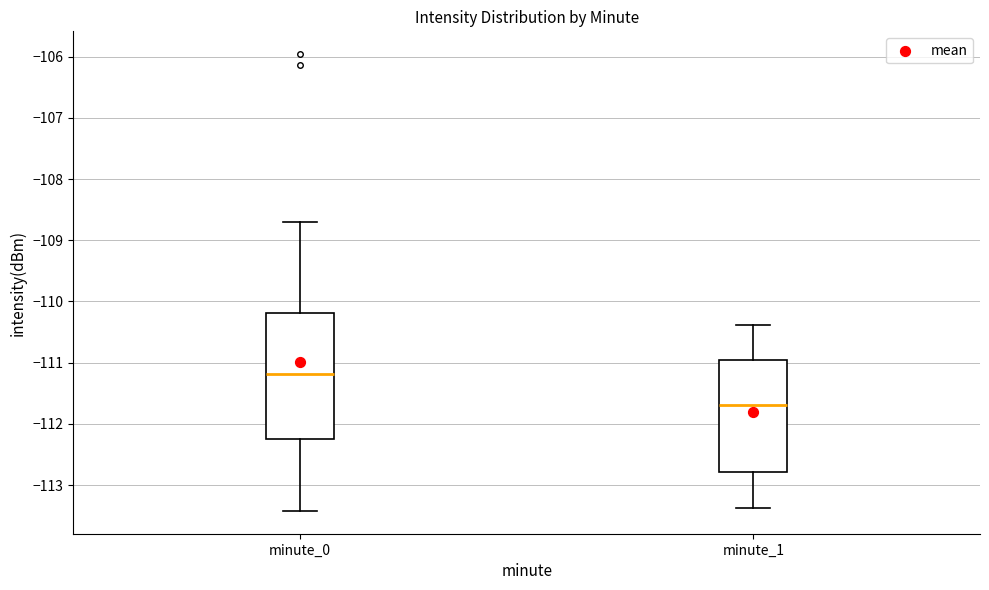

Which box is the tallest, from its lower edge to its upper edge?

minute_0